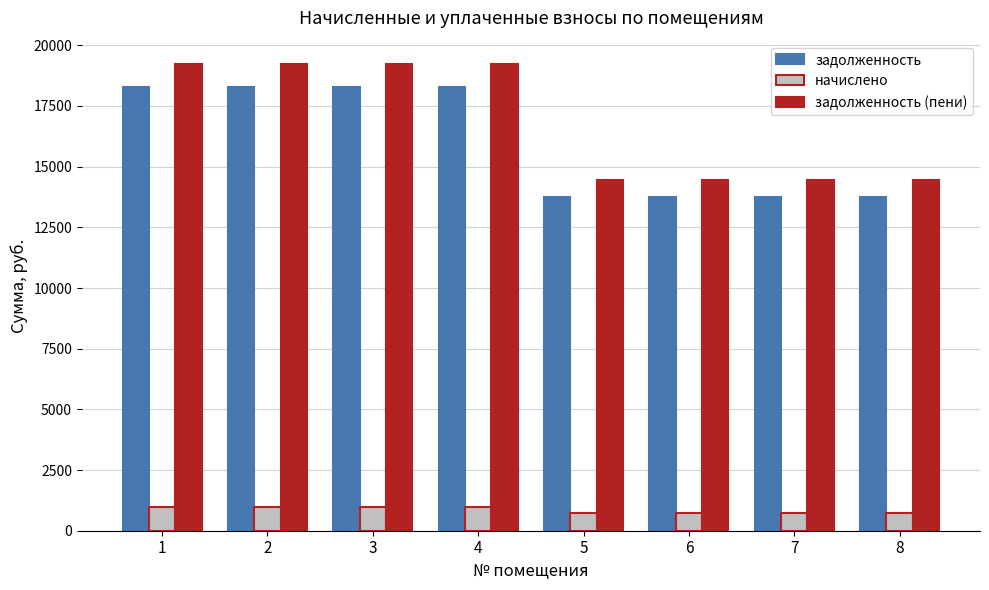

The value of начислено at 6 is 719.0. True or false?

True